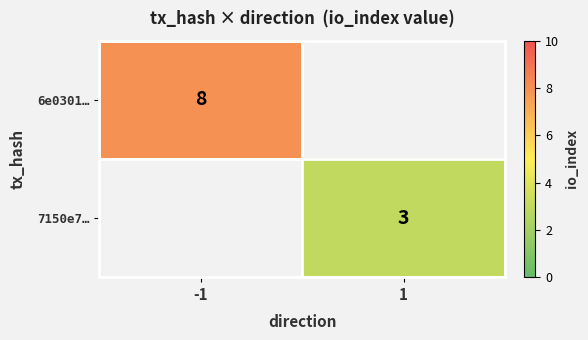

Is it true that 7150e7… equals 3 at 1?

True